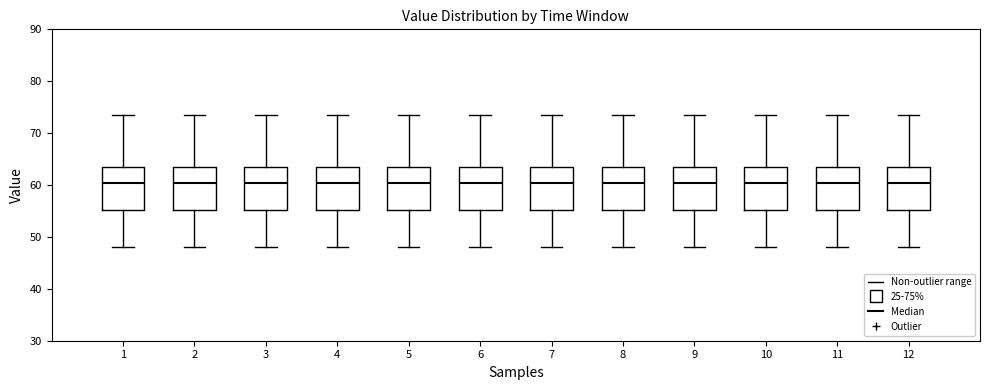

Where is the upper edge of the box at x = 4 on the y-axis? The values are not printed on the chart, so give them approximately, as read against the axis.

64